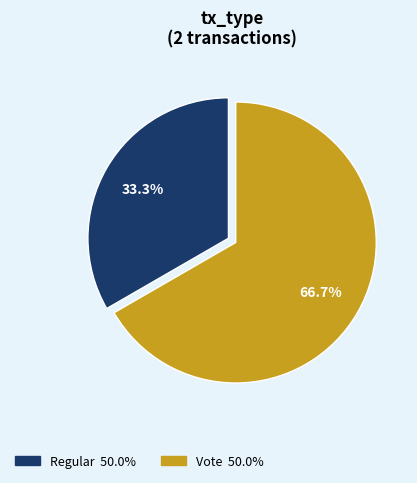

To the nearest percent, what portion does Vote represent?

67%